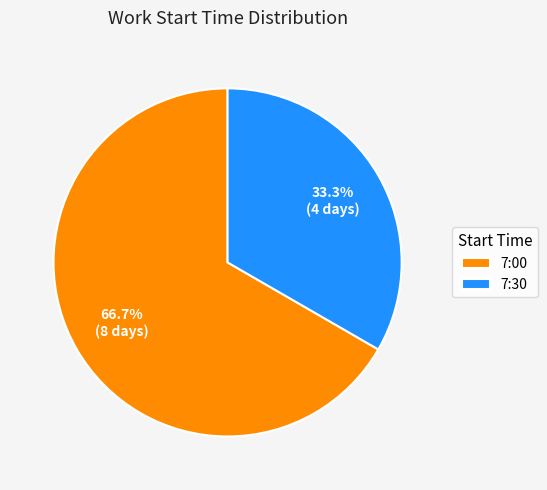

To the nearest percent, what is the combined percentage of 7:00 and 7:30?

100%